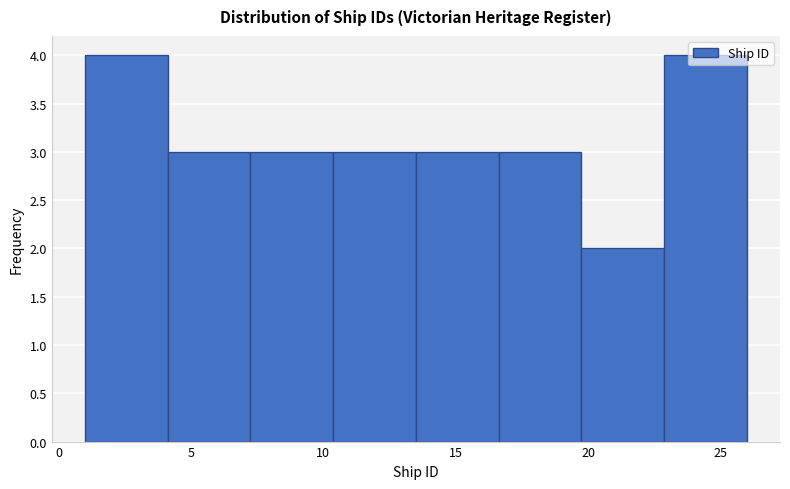

Reading left to right, transcribe this chart: for each bar, give the range it covers on the x-axis and its height. Neither the bar edges nor the heights are printed on the chart, so give them approximately, as read against the axes.

1.0 to 4.0: 4
4.0 to 7.5: 3
7.5 to 10.5: 3
10.5 to 13.5: 3
13.5 to 16.5: 3
16.5 to 20.0: 3
20.0 to 23.0: 2
23.0 to 26.0: 4